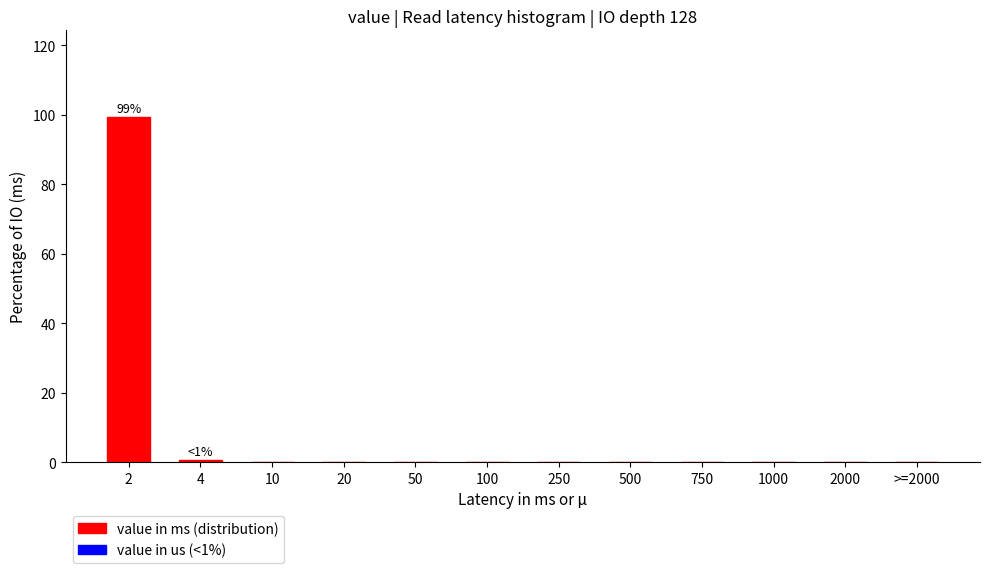

Reading right to left, extract all data points from this chart.

>=2000=0.0	2000=0.0	1000=0.0	750=0.0	500=0.0	250=0.0	100=0.0	50=0.0	20=0.0	10=0.0	4=0.6	2=99.4